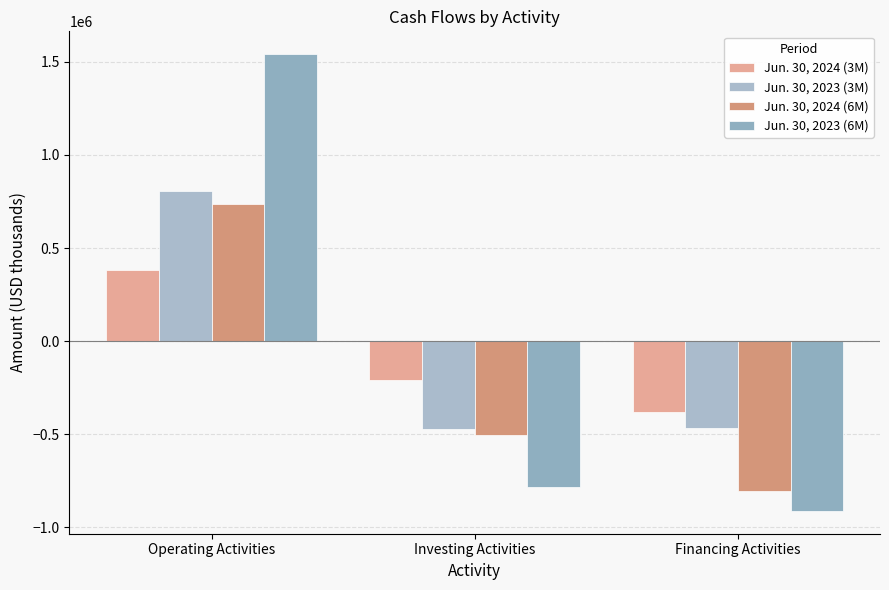

Is the value of Jun. 30, 2024 (6M) at Operating Activities greater than the value of Jun. 30, 2024 (3M) at Financing Activities?

Yes